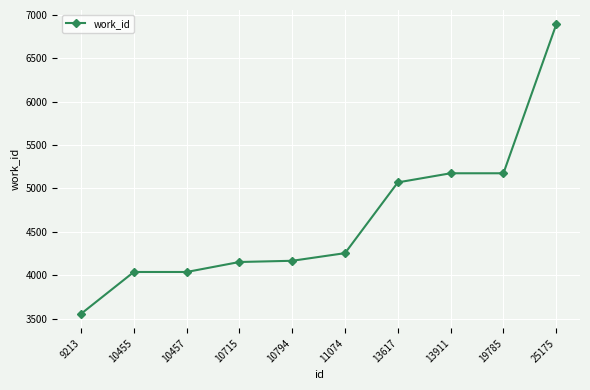

The value at 10457 is 4038. True or false?

True